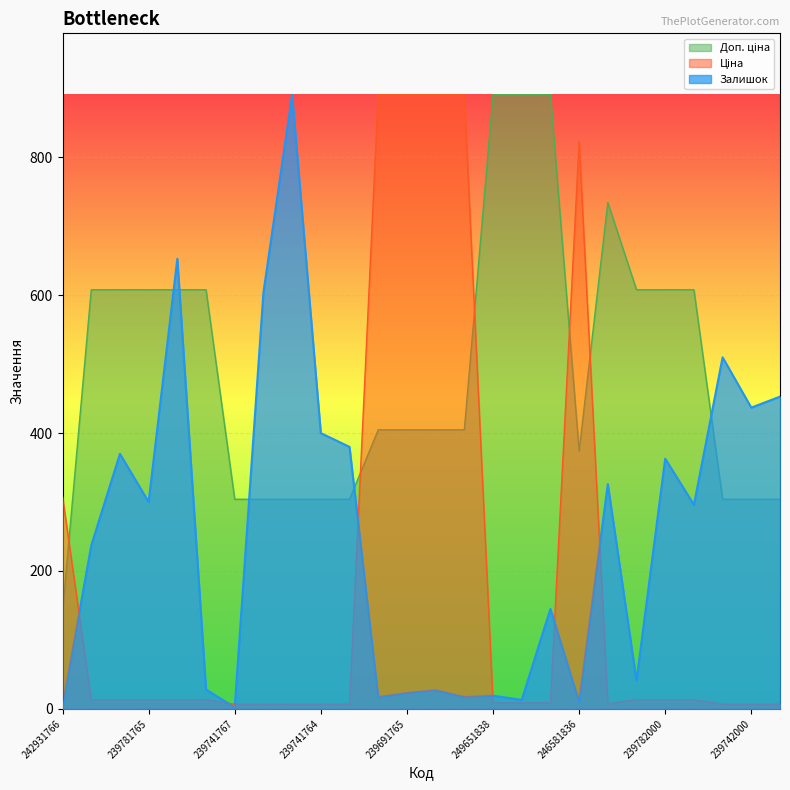

Where is the first local minimum for Доп. ціна?

246581836